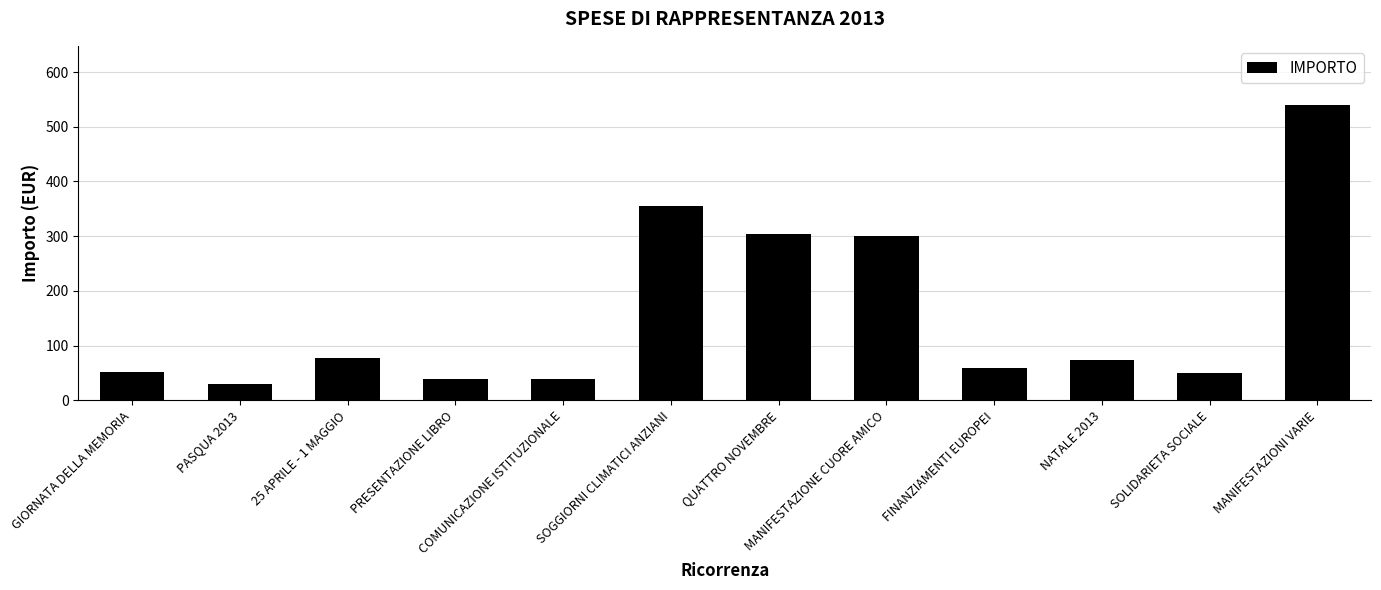

What is the maximum value shown in the chart?

540.0